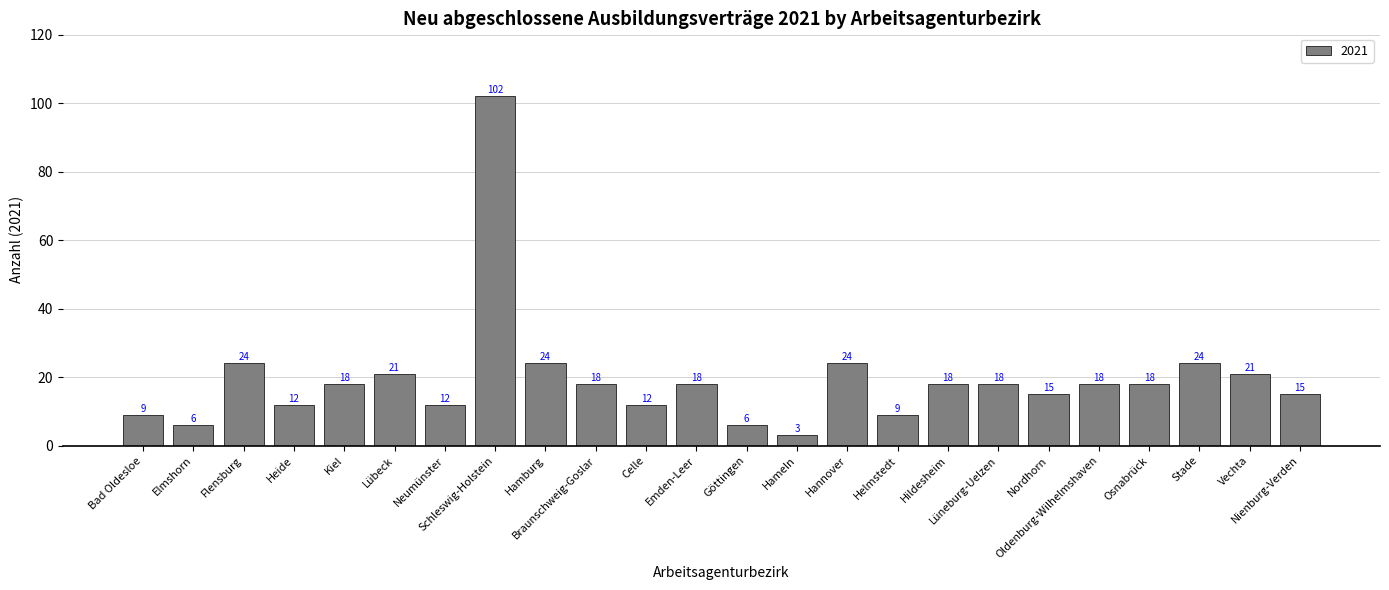

What is the label of the 2nd bar from the left?

Elmshorn